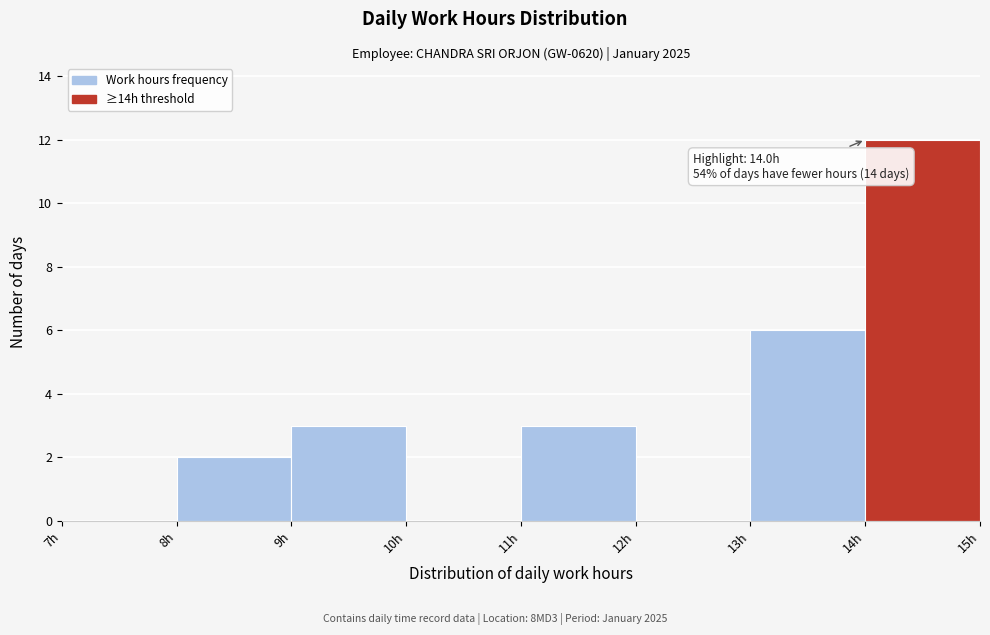

Over which range of the x-axis is the bar tallest?

14 to 15